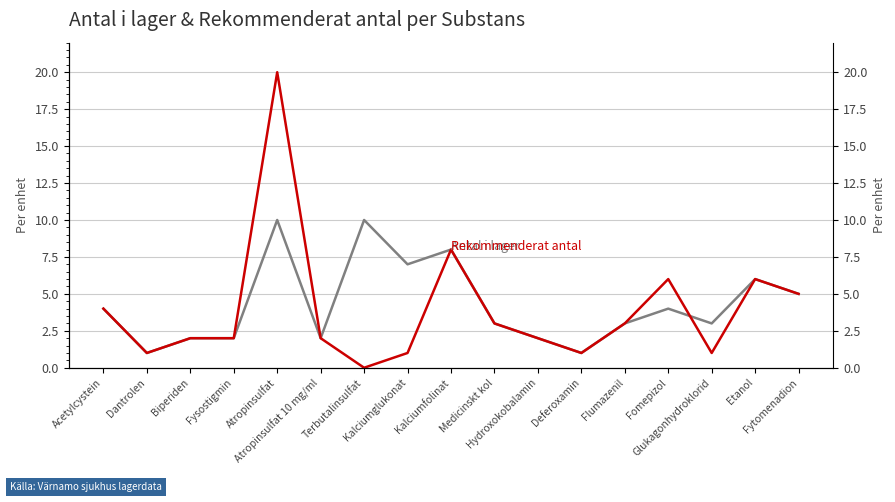

The Rekommenderat antal series shows 1 at Biperiden. True or false?

False